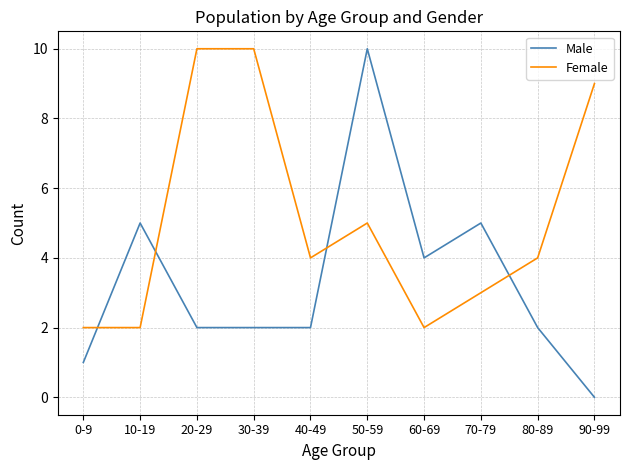

How many series are shown in this chart?

2